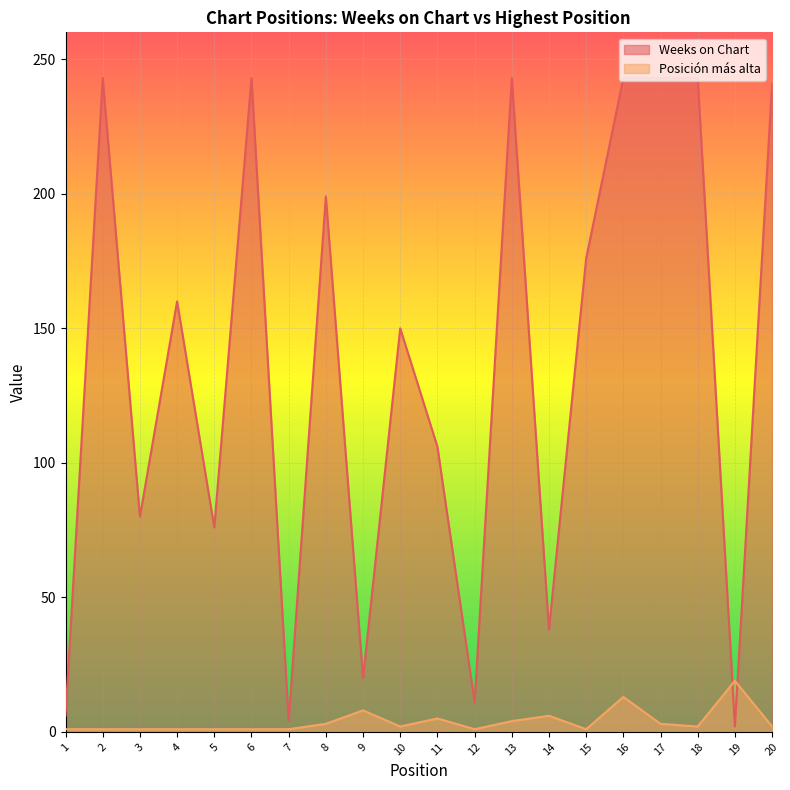

True or false: Posición más alta has a value of 14 at 9.

False